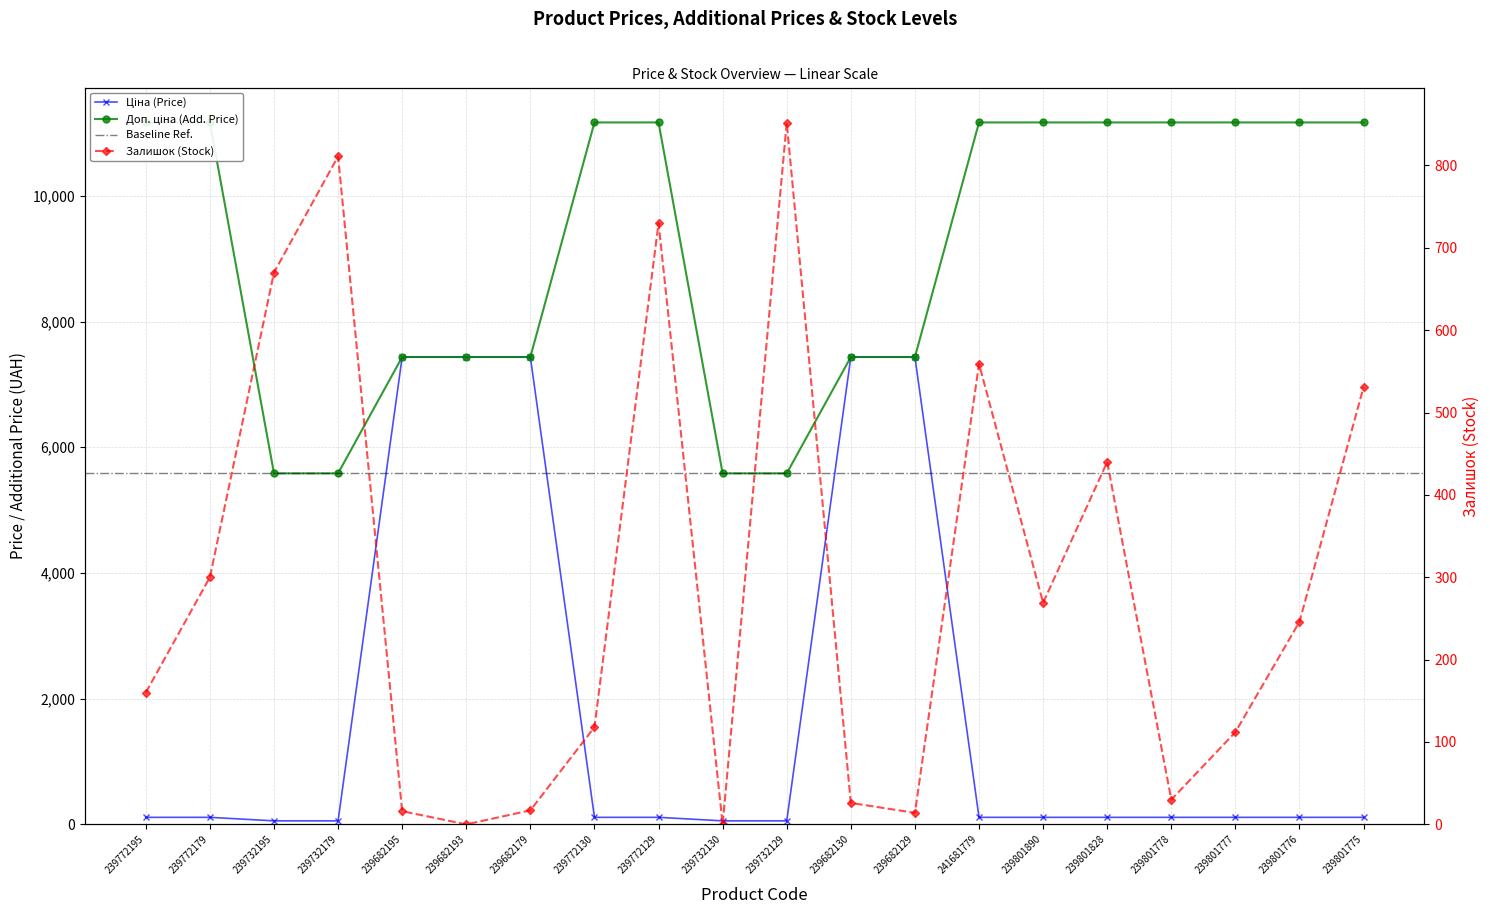

What is the spread (max minus min) of values at 239732130?

5585.0